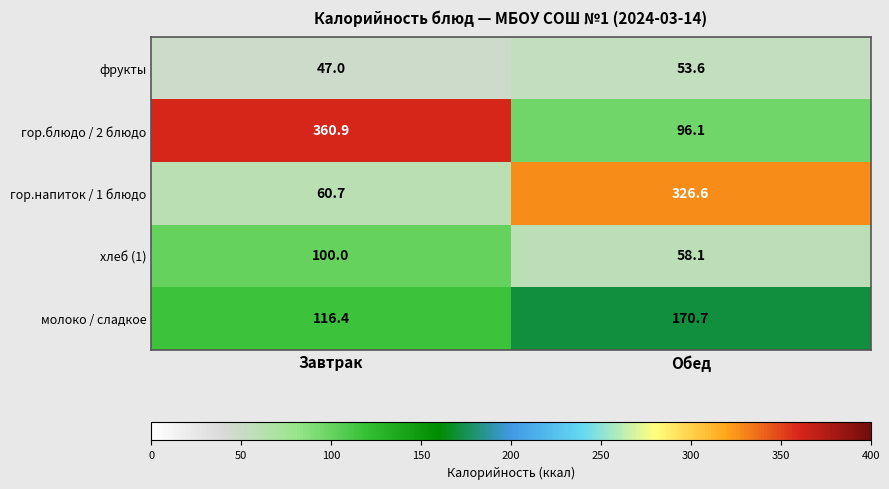

Where does the молоко / сладкое series first go above 170?

Обед